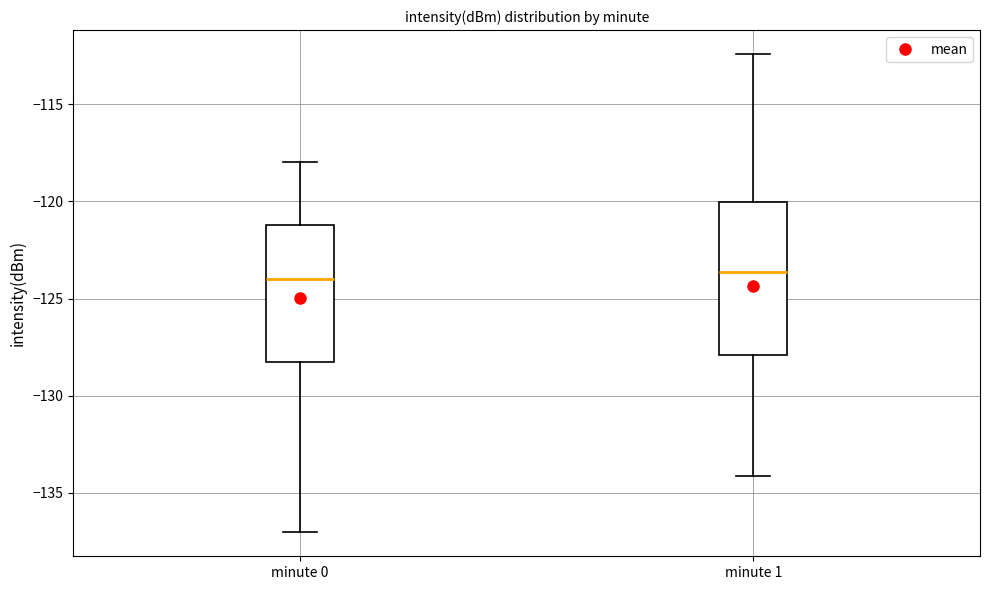

Comparing the boxes themselves (not the whiskers), which one is the tallest?

minute 1